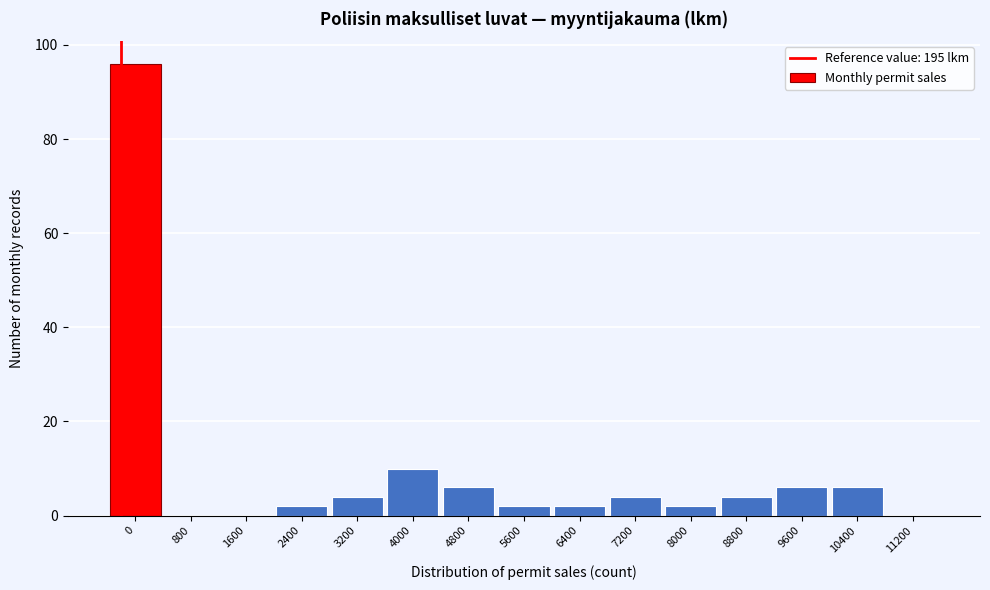

Reading left to right, transcribe all the data shown in this chart.

0=96	800=0	1600=0	2400=2	3200=4	4000=10	4800=6	5600=2	6400=2	7200=4	8000=2	8800=4	9600=6	10400=6	11200=0